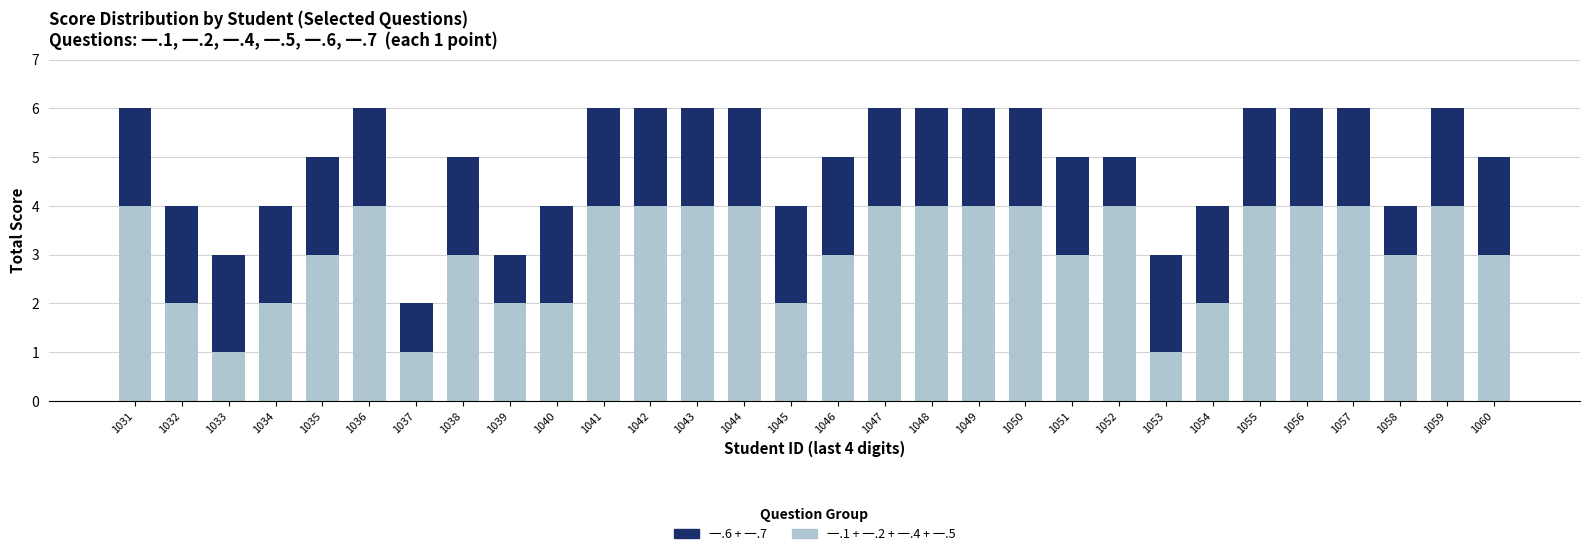

What is the total value across all series at 1036?

6